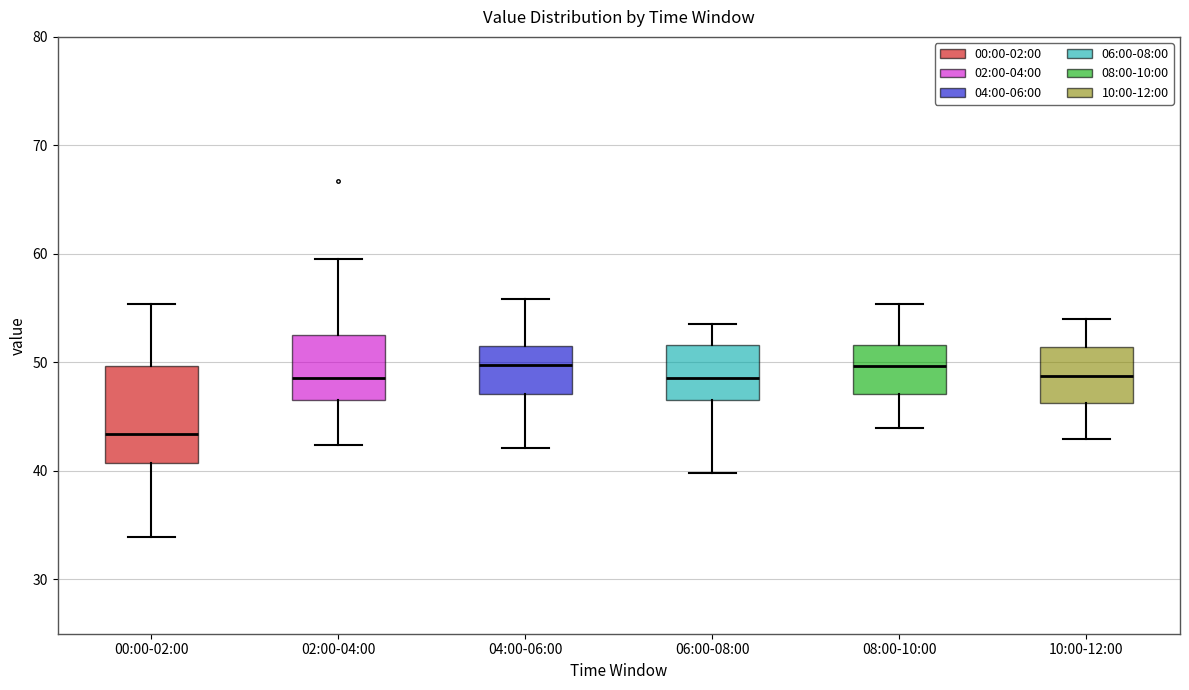

Comparing the boxes themselves (not the whiskers), which one is the tallest?

00:00-02:00